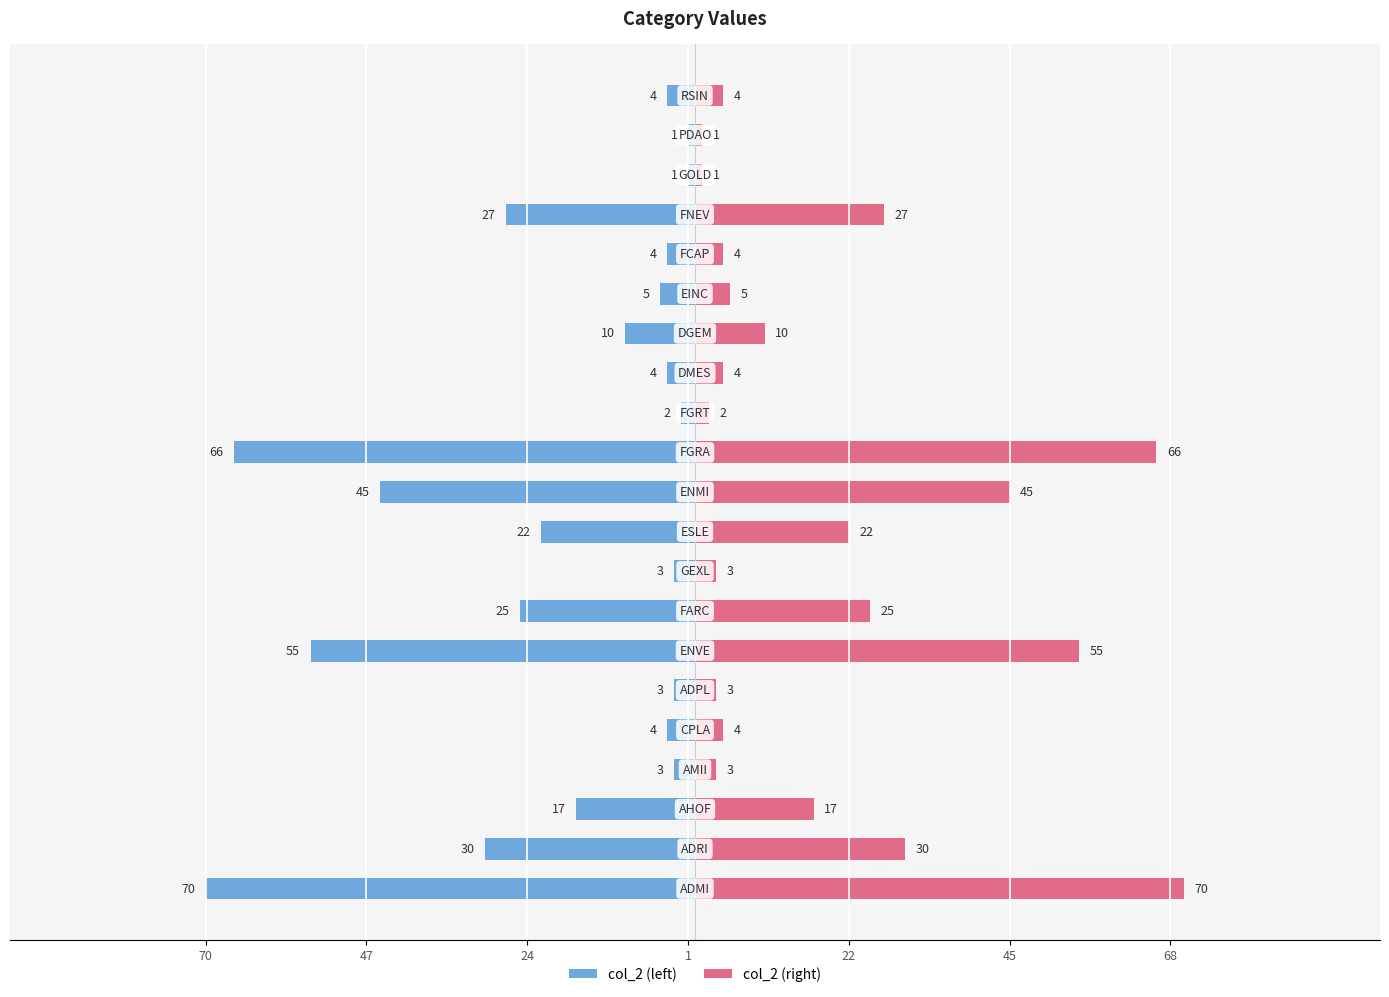

Which series has the largest total across all categories?

col_2 (right)